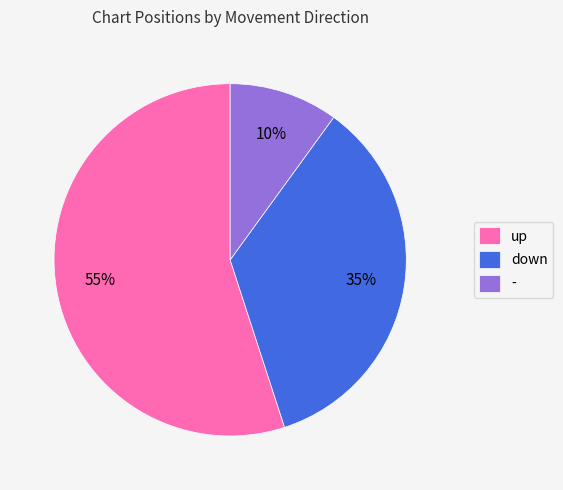

What percentage is the down slice, to the nearest percent?

35%